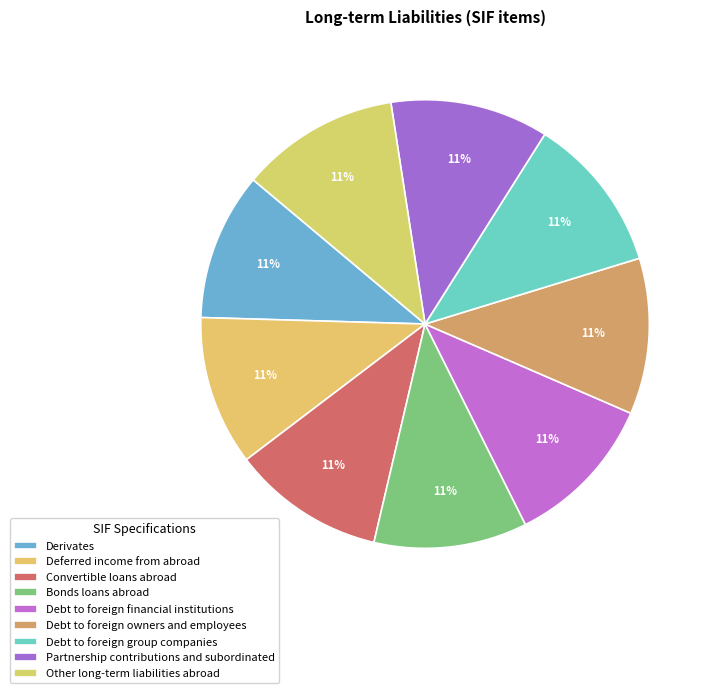

Between Debt to foreign owners and employees and Other long-term liabilities abroad, which is larger?

Other long-term liabilities abroad